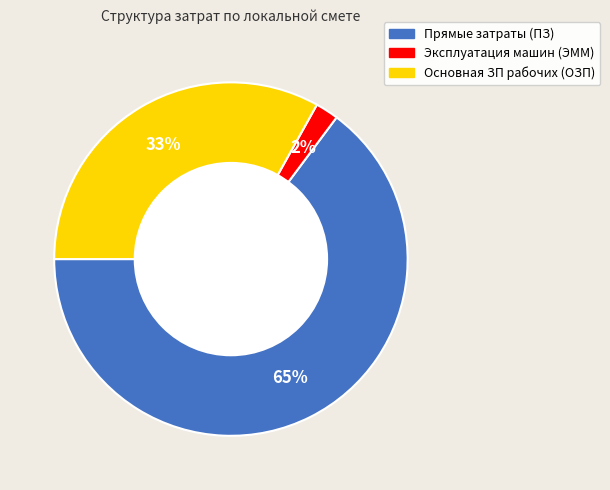

Rank the categories by value from lowest to highest.

Эксплуатация машин (ЭММ), Основная ЗП рабочих (ОЗП), Прямые затраты (ПЗ)